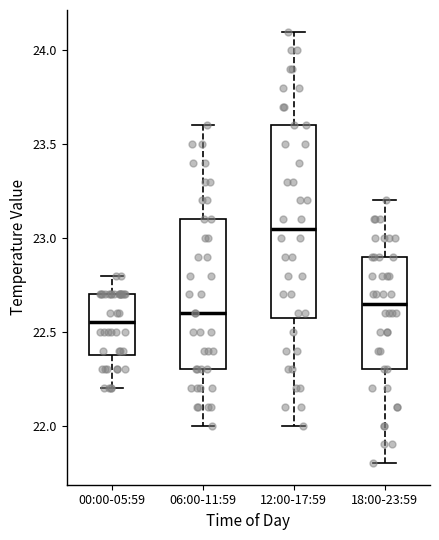

Comparing the boxes themselves (not the whiskers), which one is the tallest?

12:00-17:59